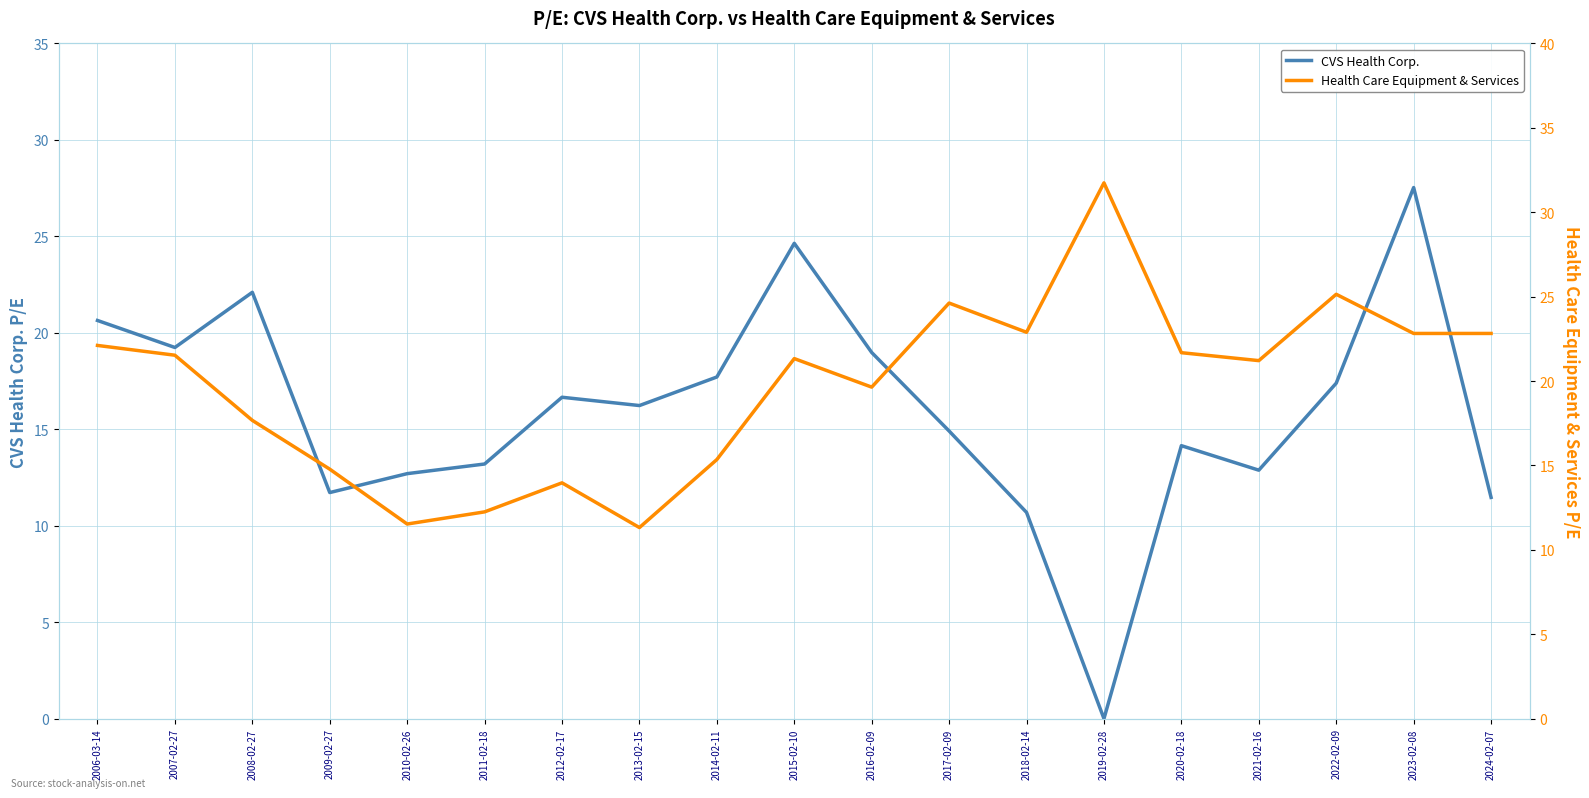

What value does the CVS Health Corp. series have at 2023-02-08?

27.5